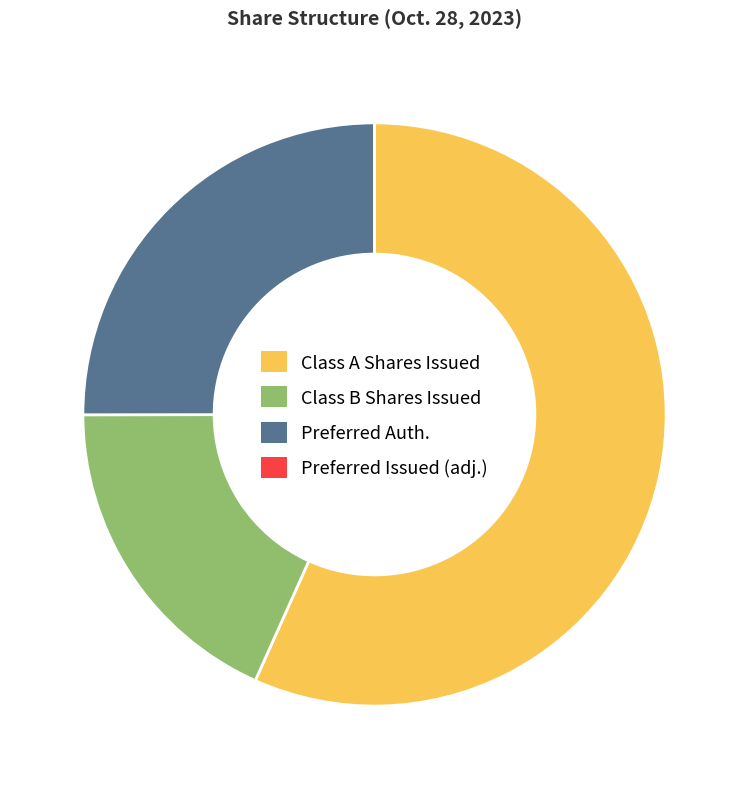

Between Class B Shares Issued and Preferred Auth., which is larger?

Preferred Auth.